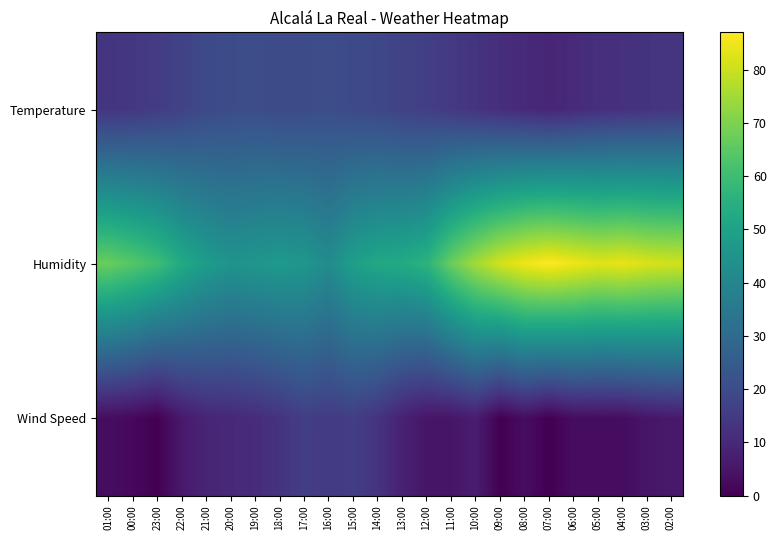

List the series in order of their overall mean, highest first.

Humidity, Temperature, Wind Speed